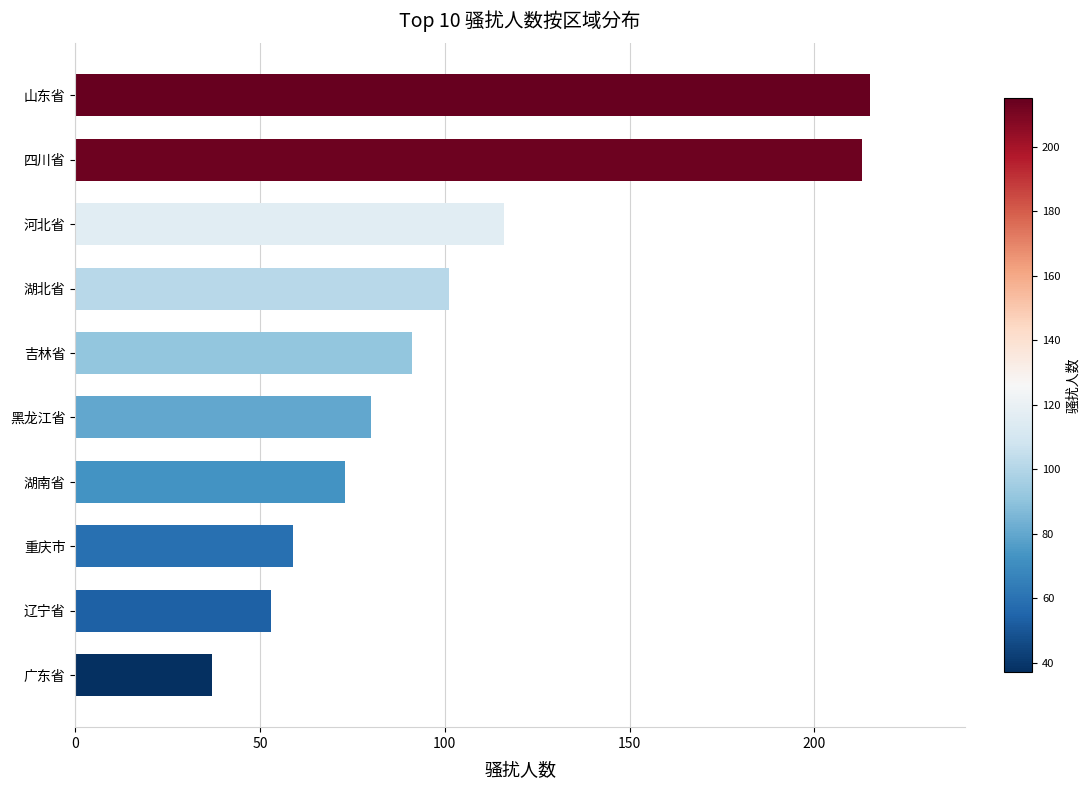

Are the bars horizontal?

Yes